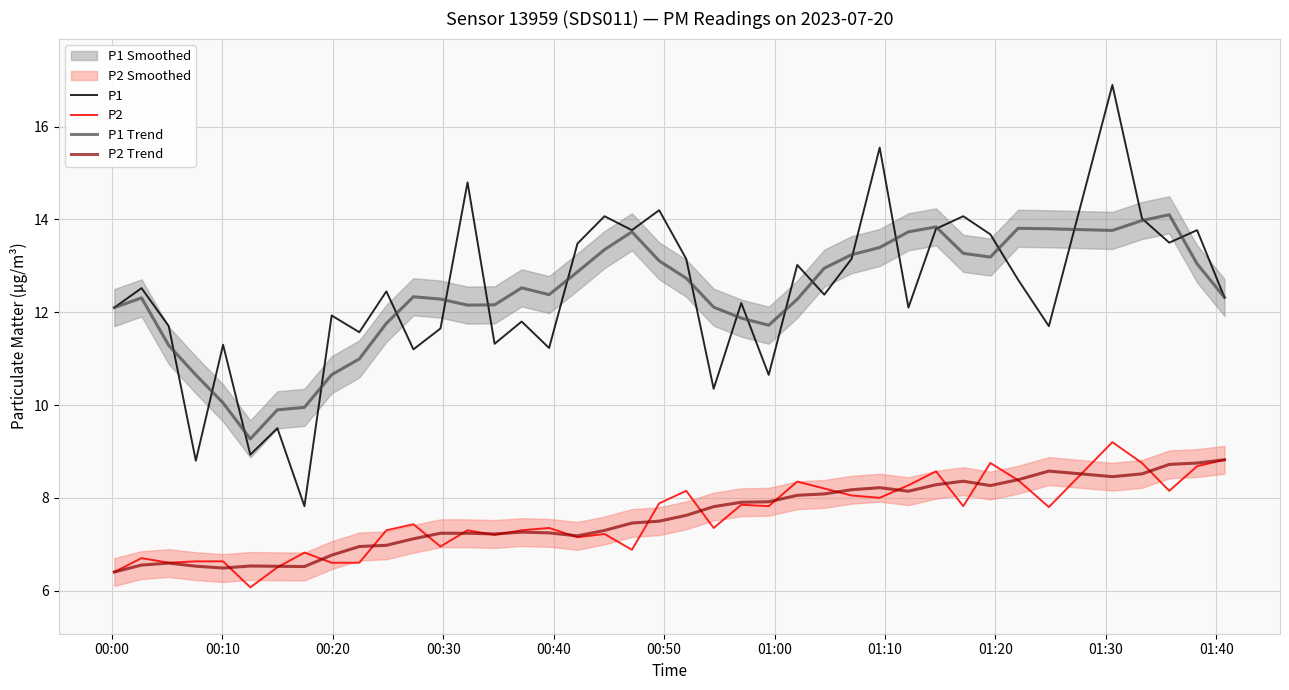

How many interior local peaks does the P1 series have?

15